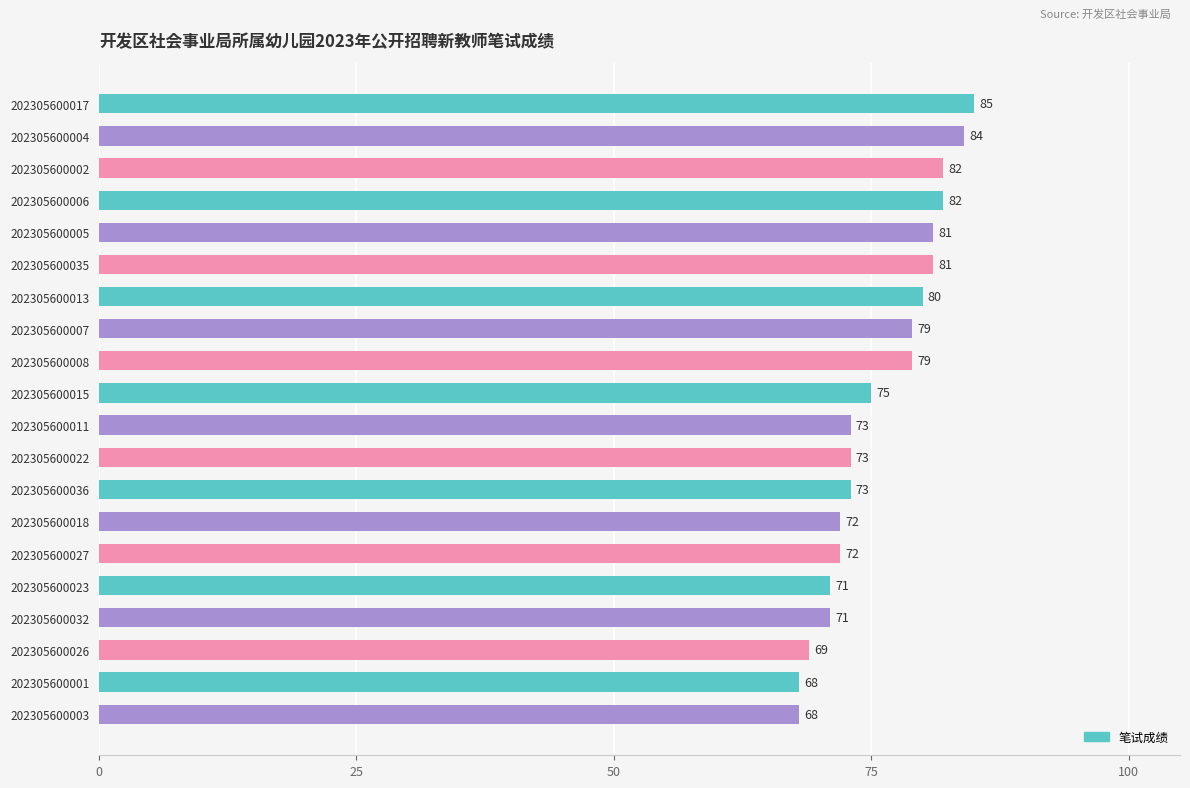

What is the sum of all values?

1518